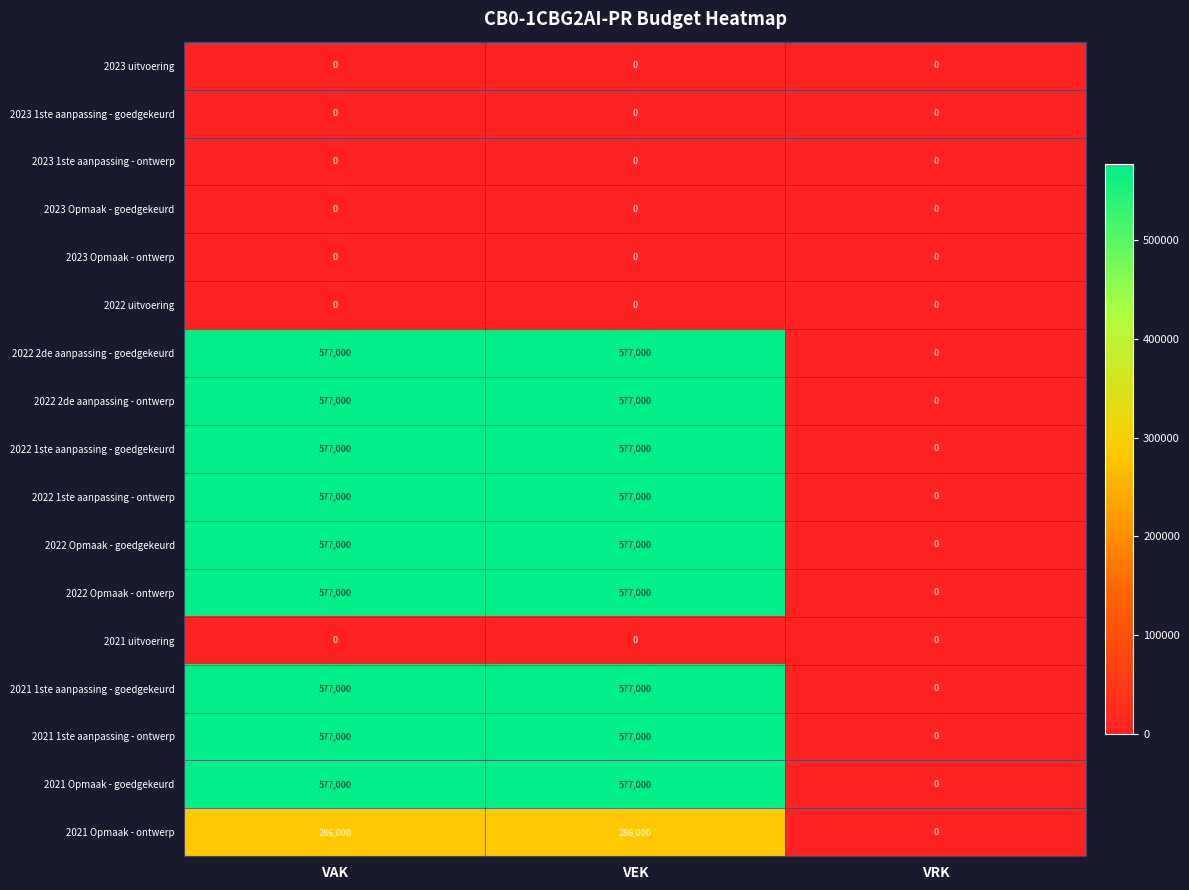

What is the greatest value displayed?

577000